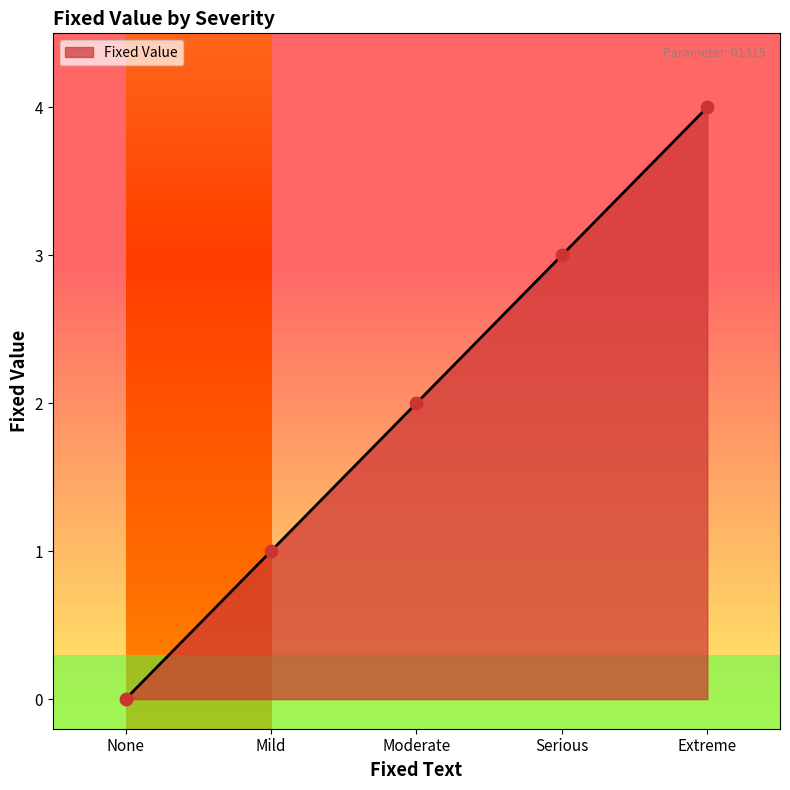

Which has a higher value, Extreme or Mild?

Extreme